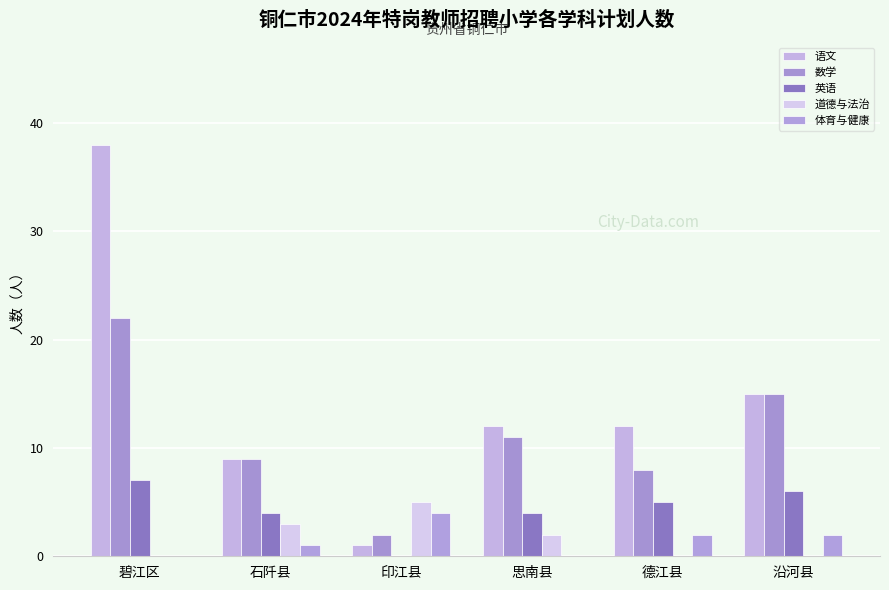

How many groups of bars are there?

6